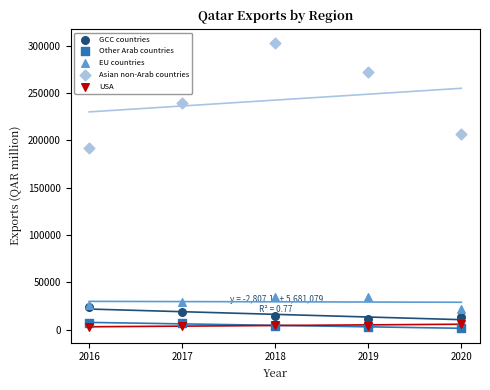

Which series reaches the maximum Y coordinate?

Asian non-Arab countries